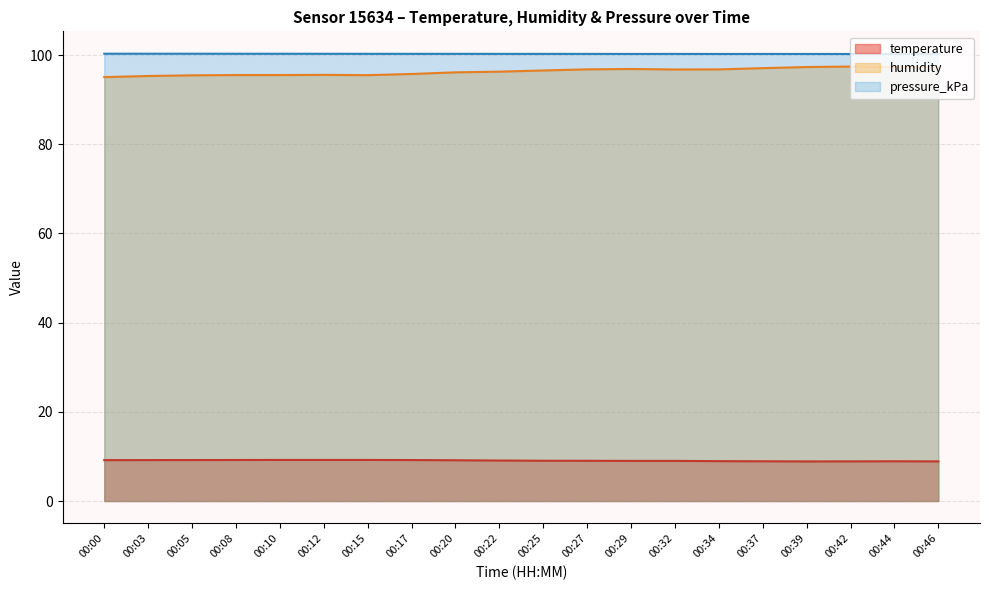

Is the value of temperature at 00:03 greater than the value of humidity at 00:15?

No